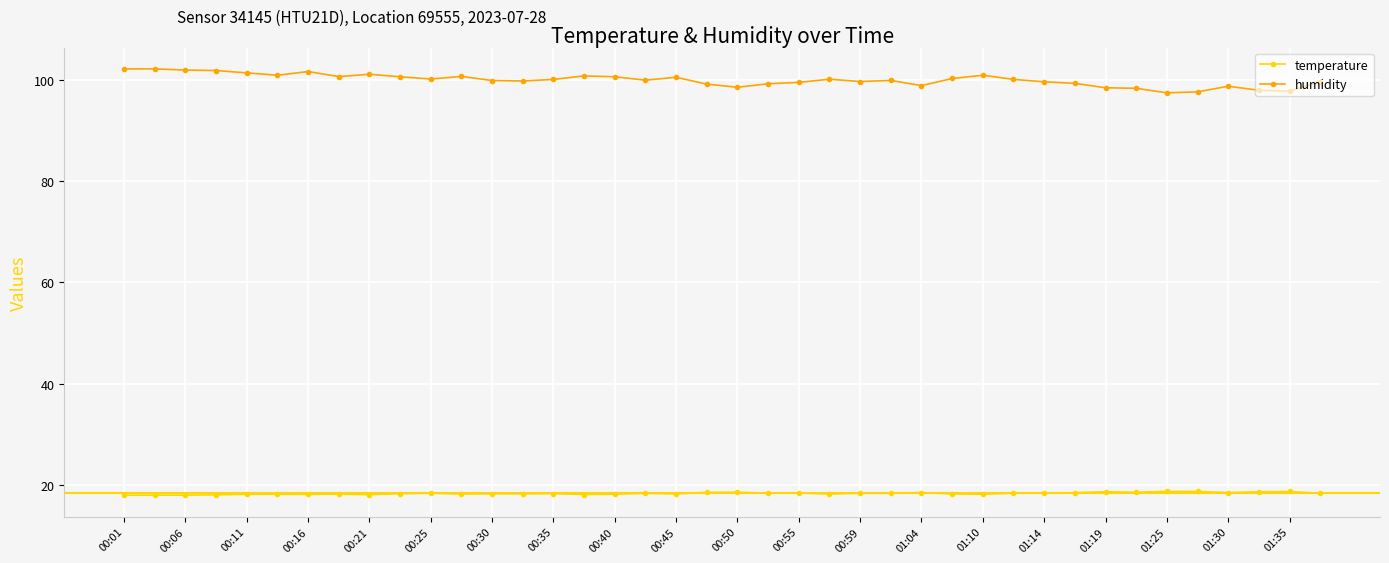

True or false: humidity and temperature intersect in this chart.

False